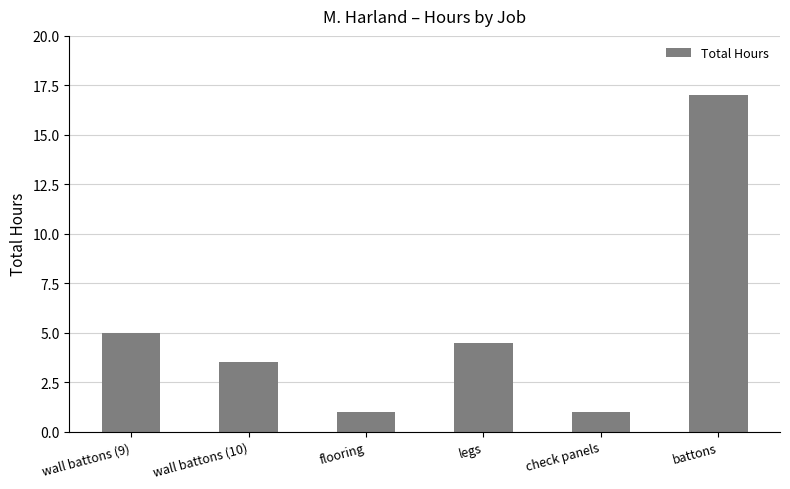

How many data points does each series have?

6